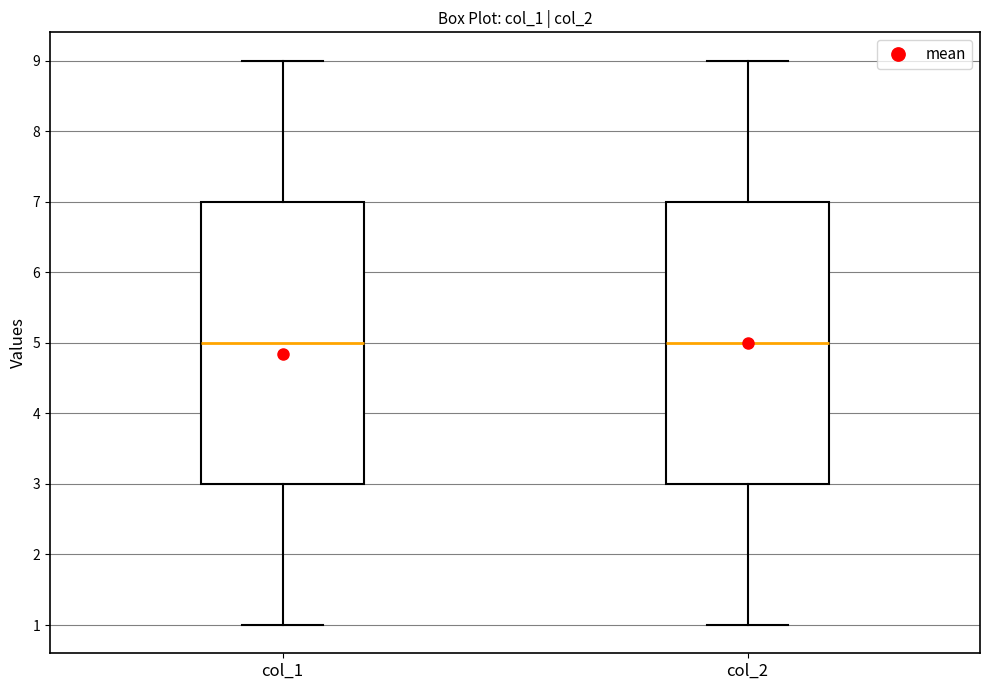

Reading left to right, transcribe this box plot: for each box, give where its median line is, the range the box spans, and where its two whiskers end, as read against the y-axis. The values are not printed on the chart, so give them approximately, as read against the axis.

col_1: median 5, box 3 to 7, whiskers 1 to 9
col_2: median 5, box 3 to 7, whiskers 1 to 9